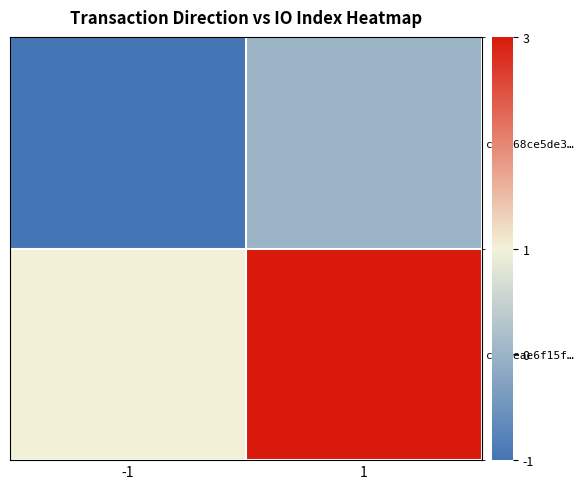

What is the maximum value shown in the chart?

3